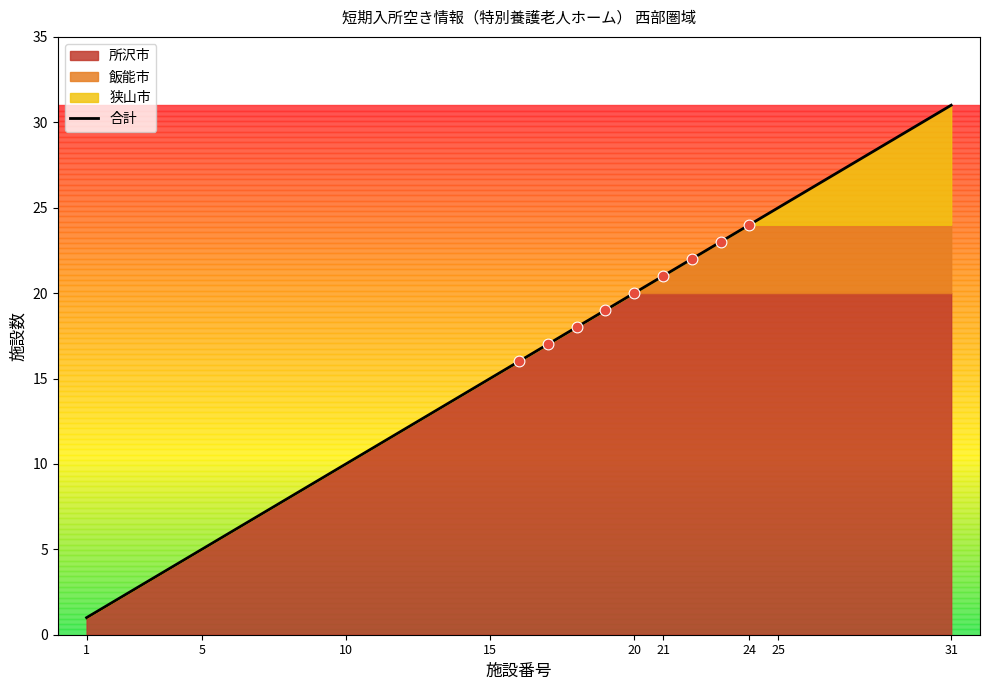

The 合計 series shows 14 at 24. True or false?

False